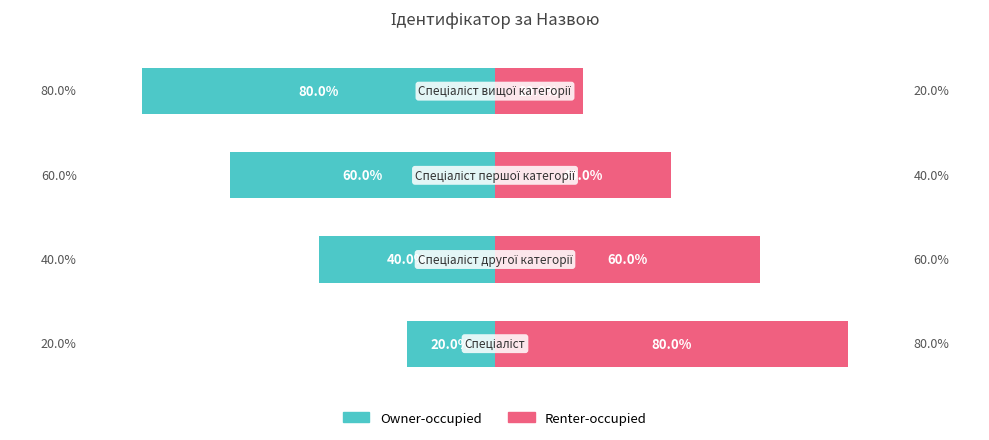

What value does the Renter-occupied series have at 2, to the nearest 10?

40